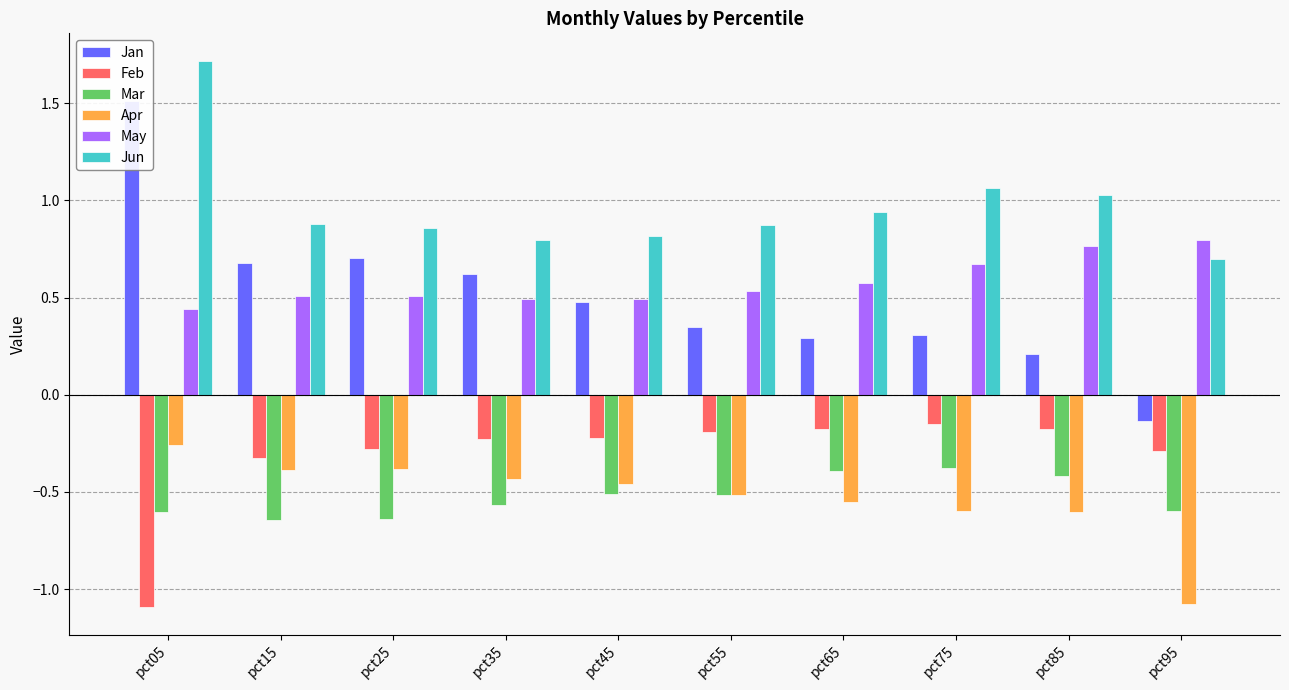

Where is Feb nearest to the value 0?

pct75